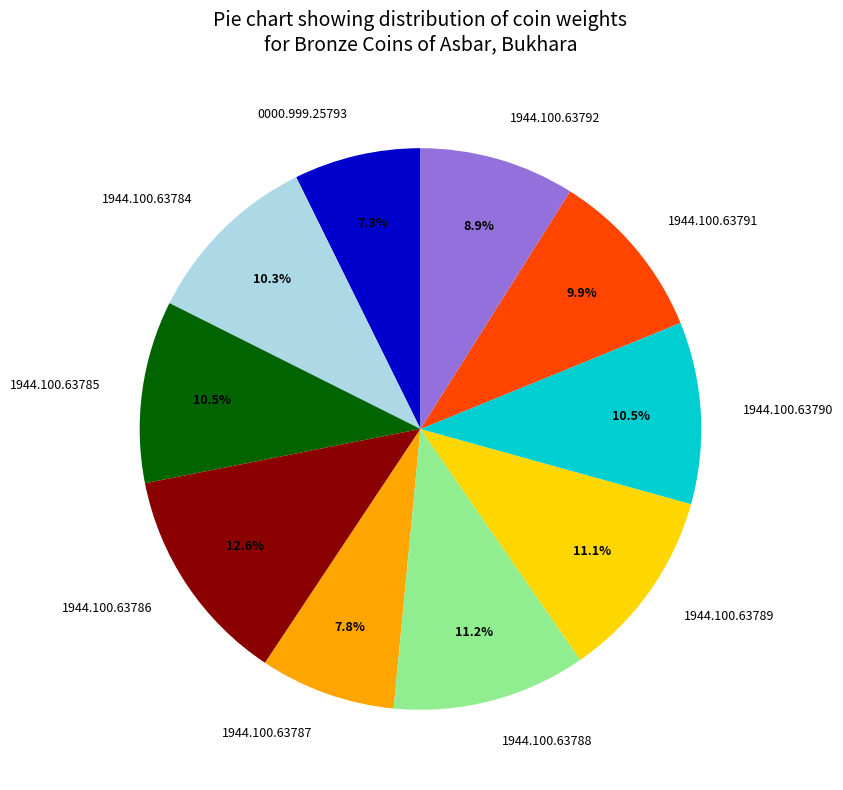

Which has a higher value, 1944.100.63784 or 1944.100.63792?

1944.100.63784